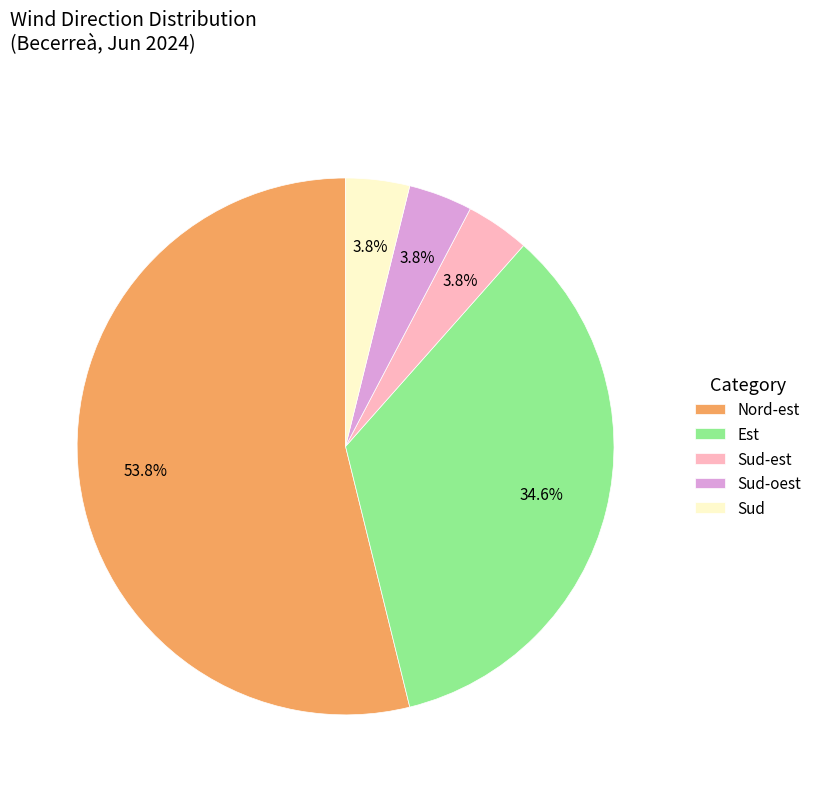

Combined, what portion of the pie is Nord-est and Sud-est?

57.7%